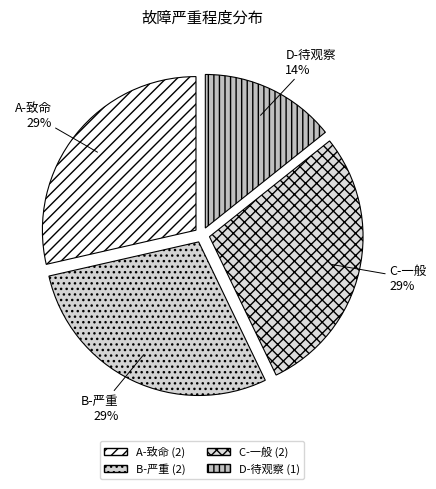

Is it true that A-致命 is 18% of the pie?

False